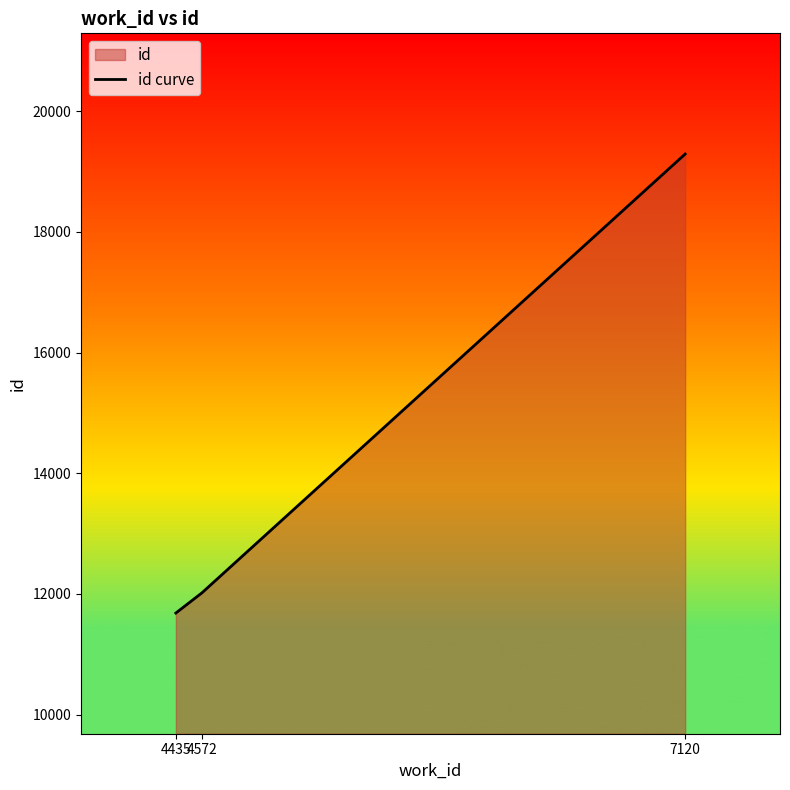

What is the average value?

14330